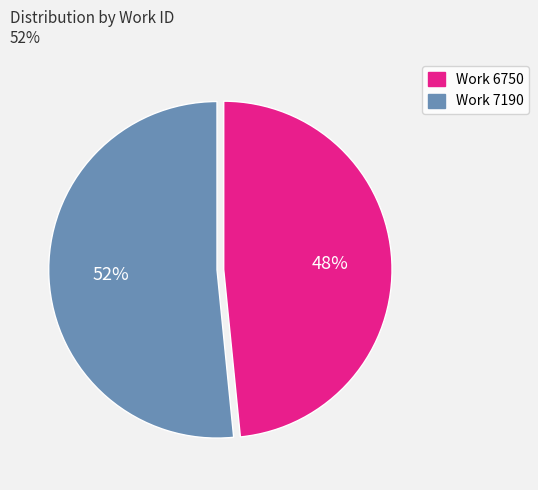

To the nearest percent, what is the combined percentage of Work 6750 and Work 7190?

100%